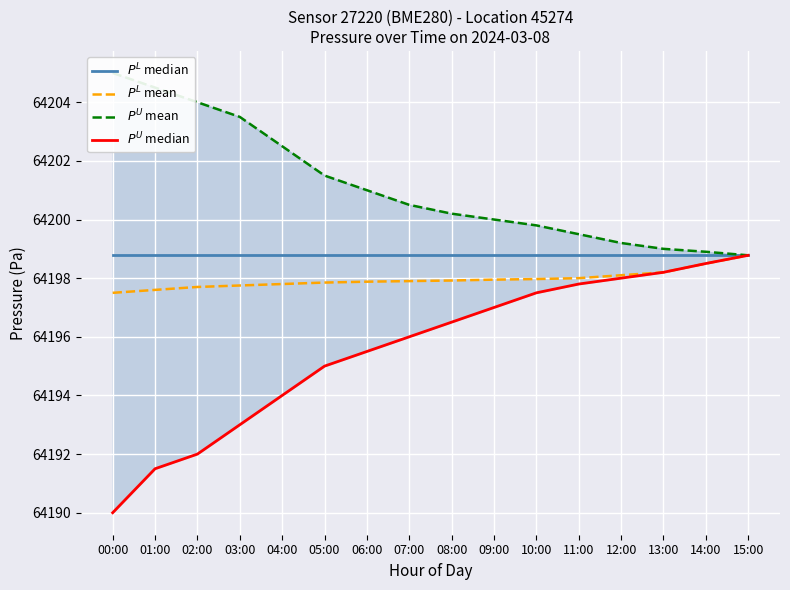

True or false: $P^L$ median and $P^U$ mean intersect in this chart.

False